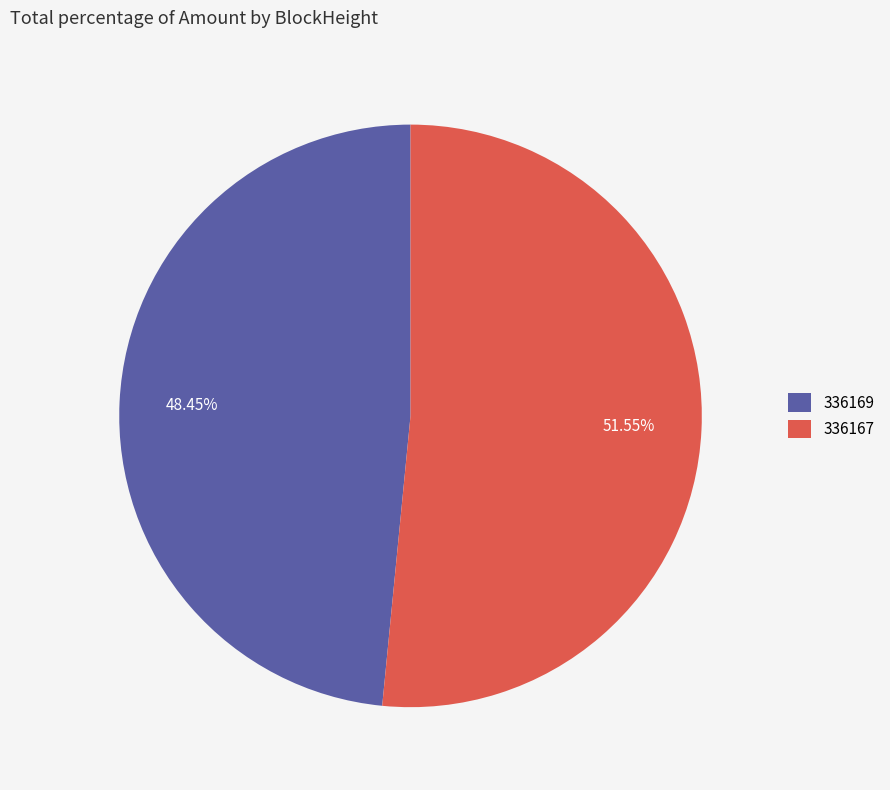

Does any single category account for the majority?

Yes